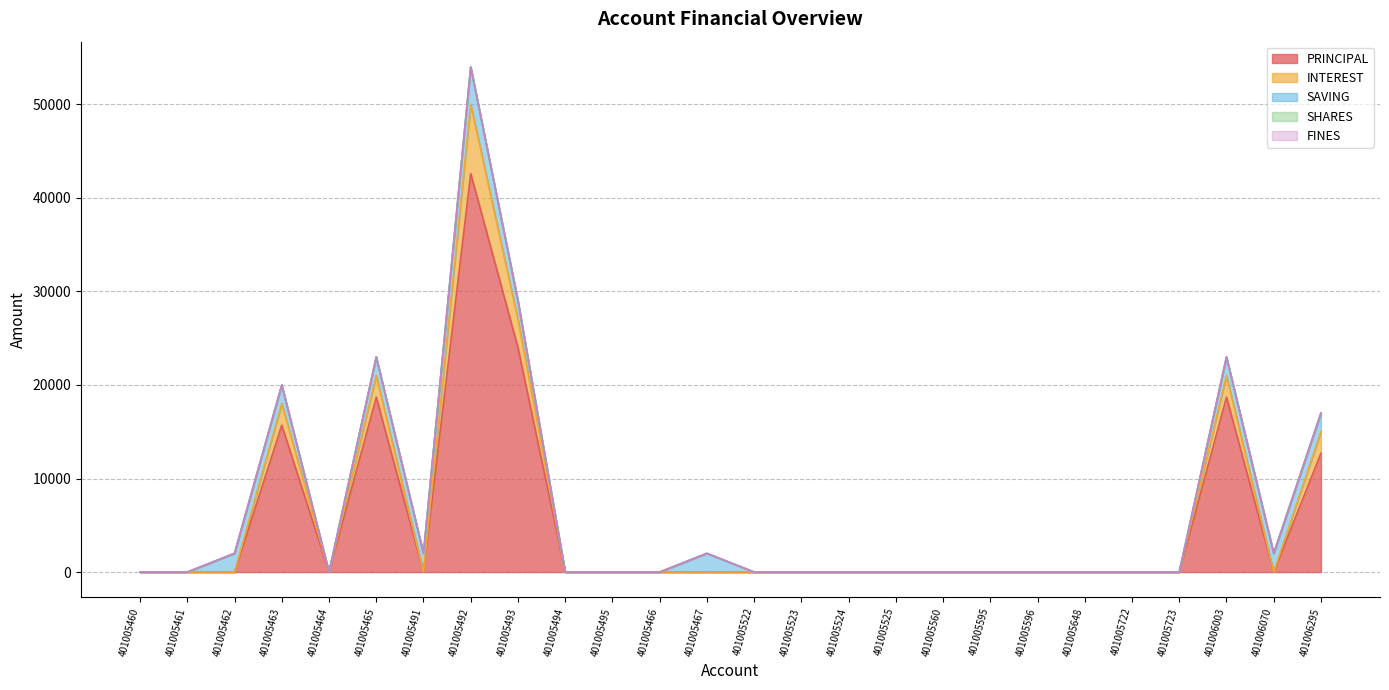

What position from the right is 401005523?

12